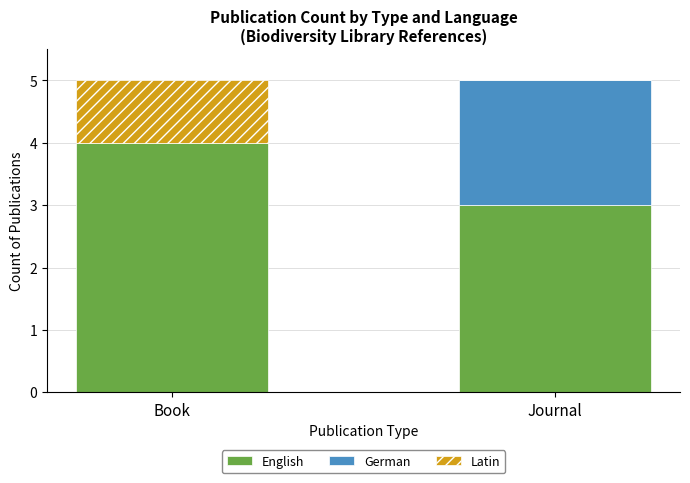

What is the maximum value for English?

4